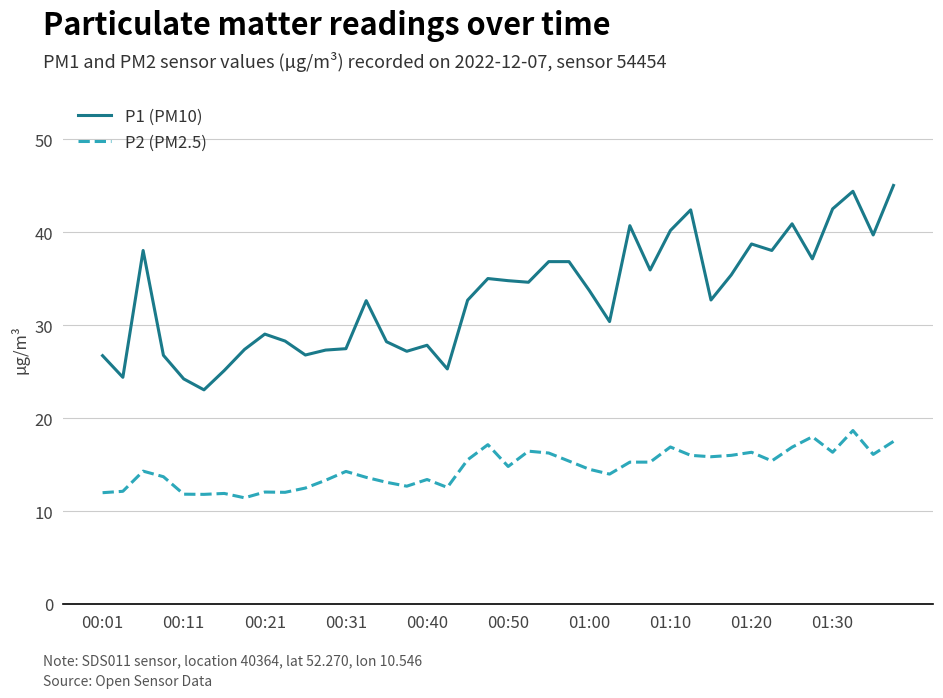

Rank the series by their maximum value, from highest to lowest.

P1 (PM10), P2 (PM2.5)